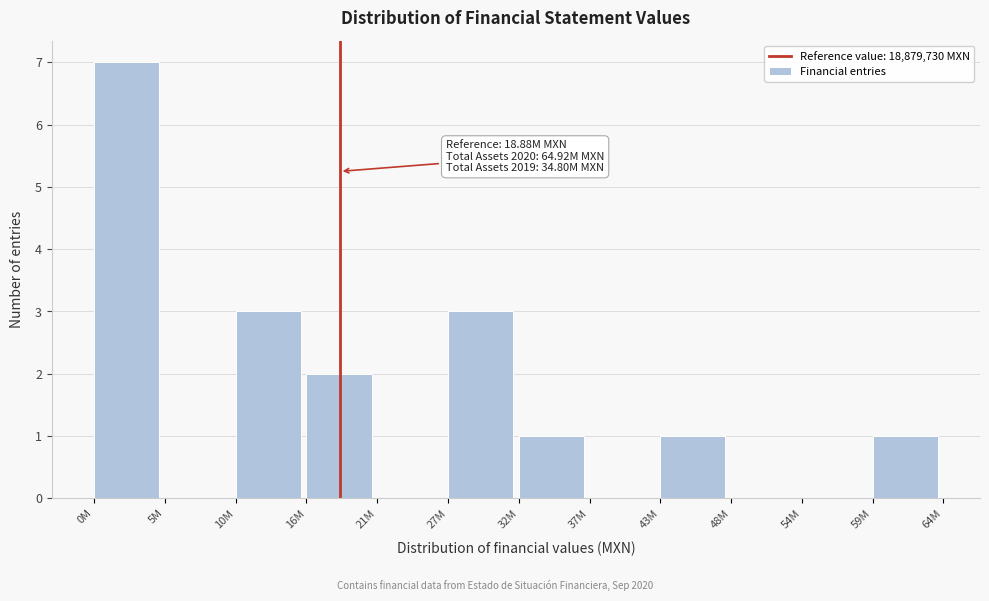

Reading left to right, extract all data points from this chart.

0M=7	5M=0	10M=3	16M=2	21M=0	27M=3	32M=1	37M=0	43M=1	48M=0	54M=0	59M=1